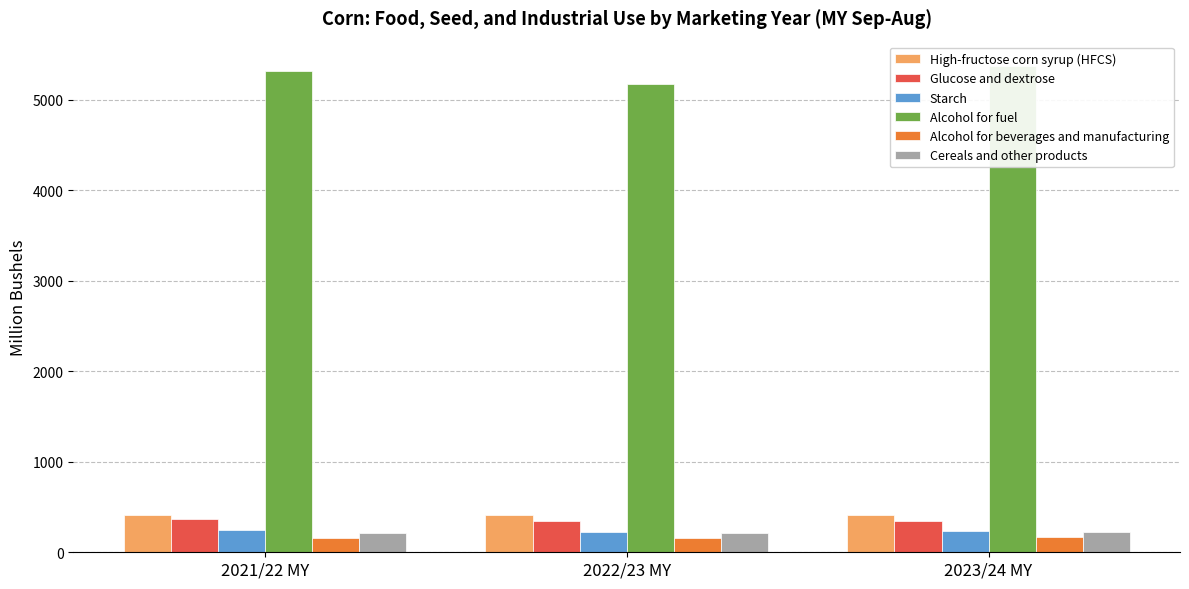

Reading right to left, what are all the values shown in this chart?

High-fructose corn syrup (HFCS): 2023/24 MY=410.0	2022/23 MY=408.9	2021/22 MY=415.4
Glucose and dextrose: 2023/24 MY=350.0	2022/23 MY=343.5	2021/22 MY=371.0
Starch: 2023/24 MY=230.0	2022/23 MY=219.3	2021/22 MY=246.2
Alcohol for fuel: 2023/24 MY=5375.0	2022/23 MY=5176.1	2021/22 MY=5319.6
Alcohol for beverages and manufacturing: 2023/24 MY=165.0	2022/23 MY=162.0	2021/22 MY=161.0
Cereals and other products: 2023/24 MY=219.0	2022/23 MY=216.8	2021/22 MY=214.4